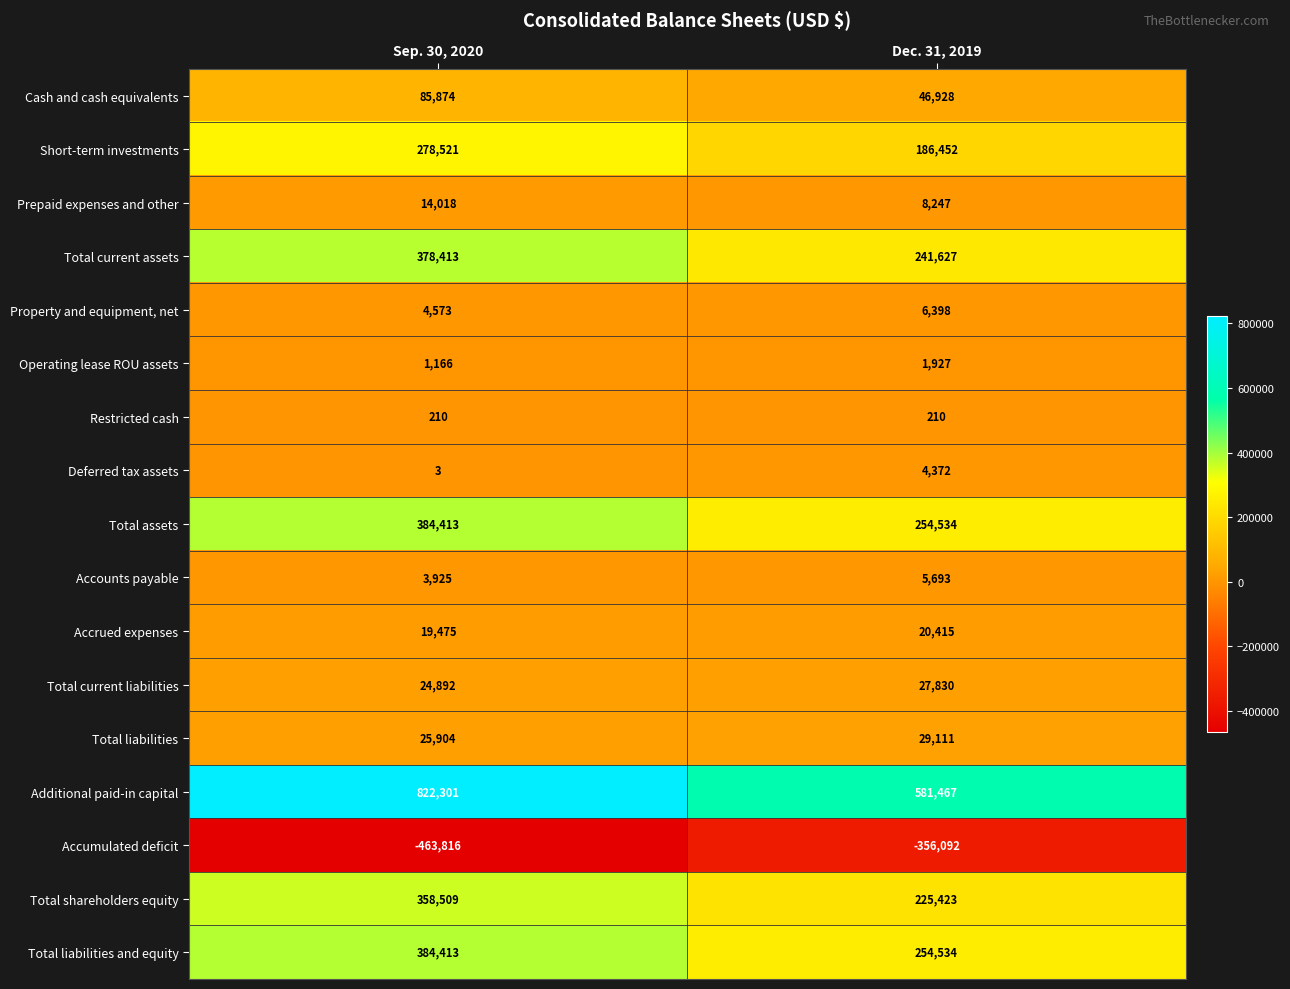

Between Sep. 30, 2020 and Dec. 31, 2019, which series saw the biggest shift?

Additional paid-in capital